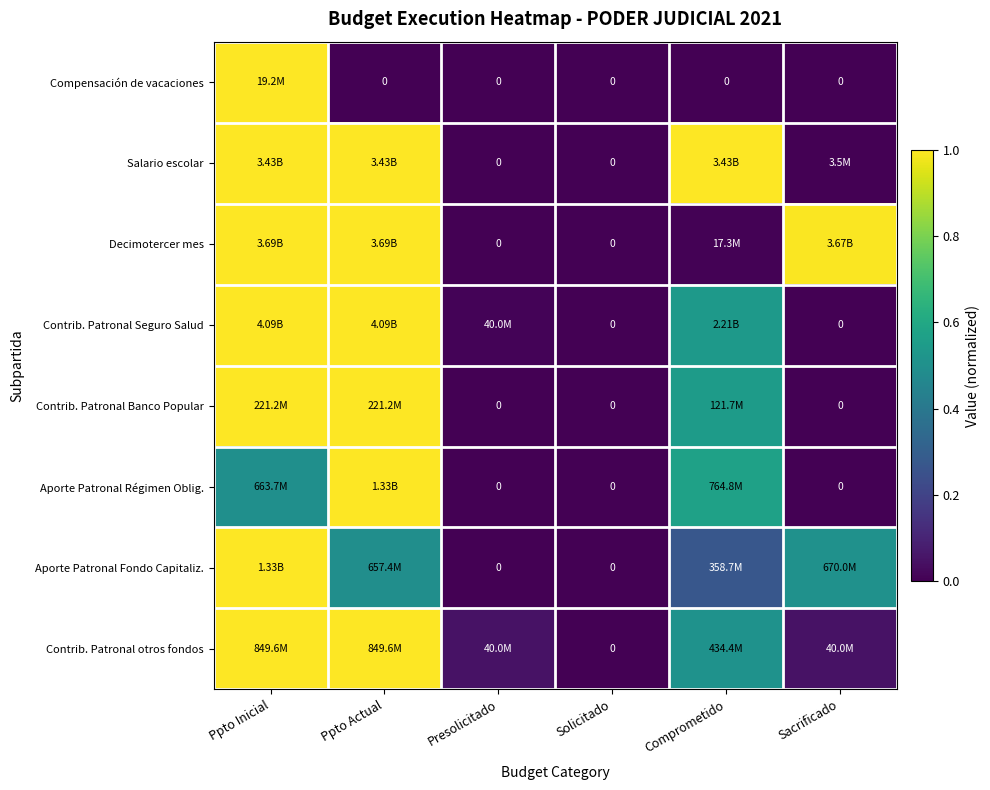

Is the value of Contrib. Patronal Banco Popular at Solicitado greater than the value of Contrib. Patronal Seguro Salud at Comprometido?

No